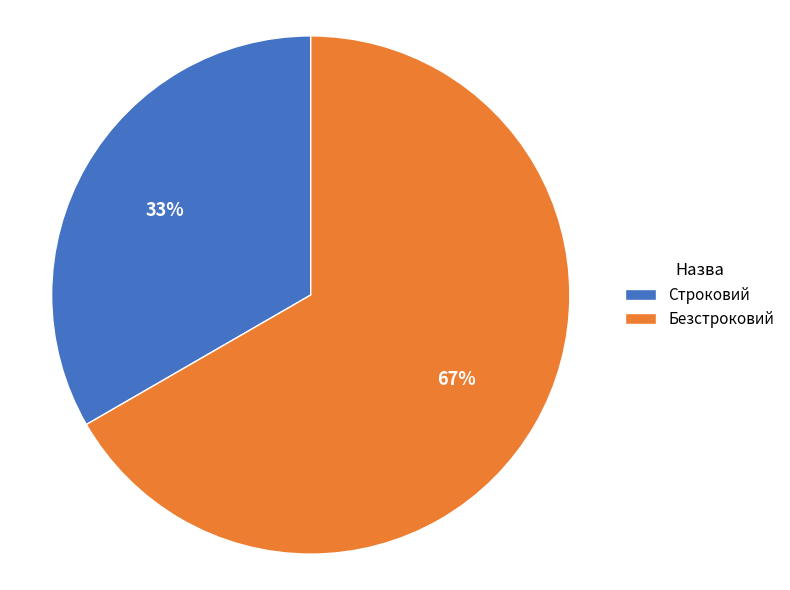

To the nearest percent, what is the combined percentage of Безстроковий and Строковий?

100%